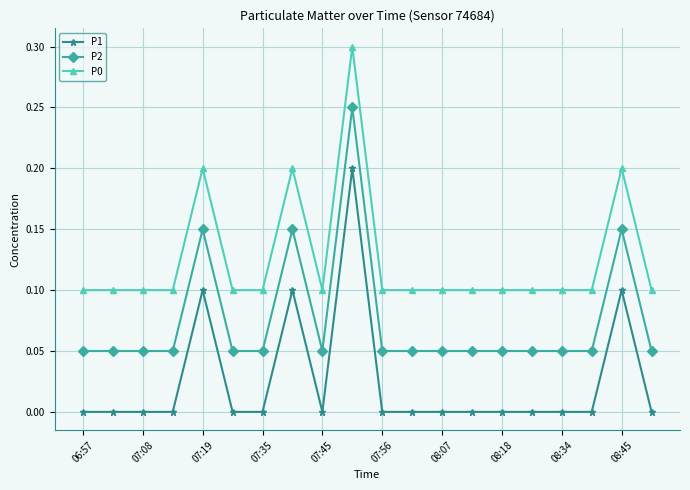

True or false: P1 and P2 cross at least once.

False